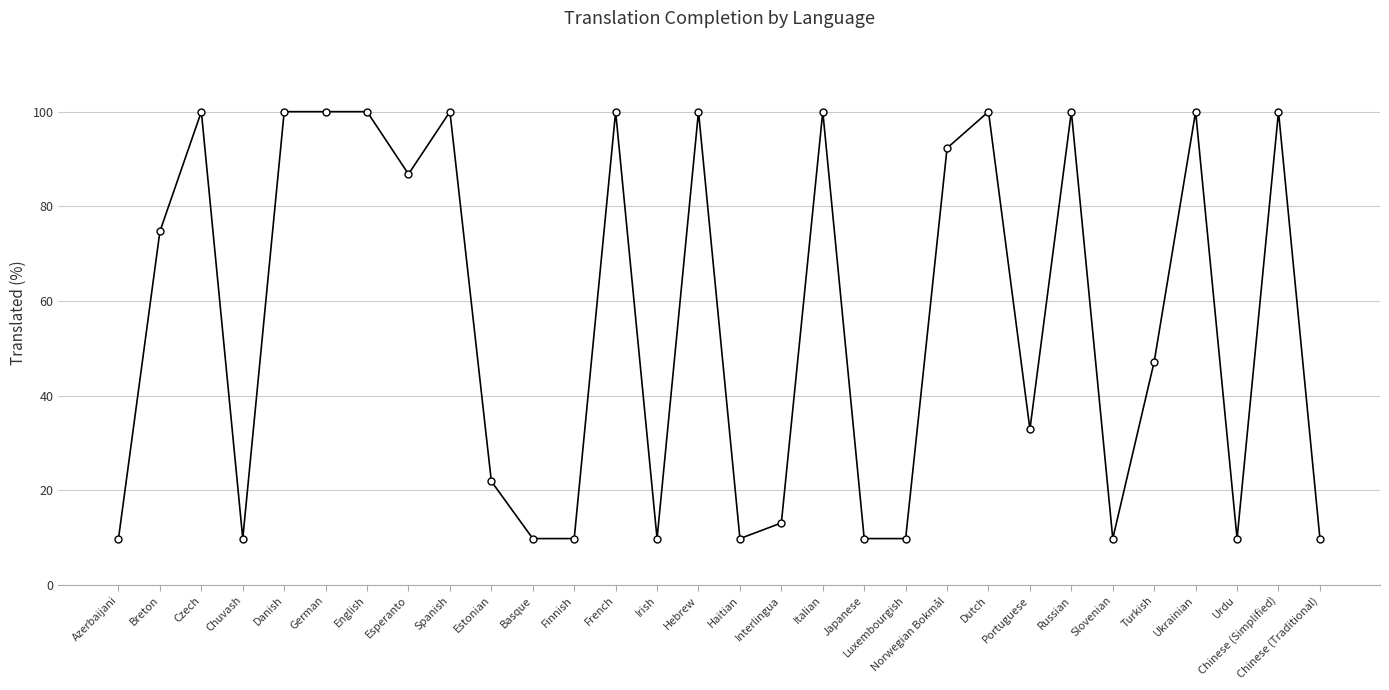

What is the value of the 14th point from the left?

9.8